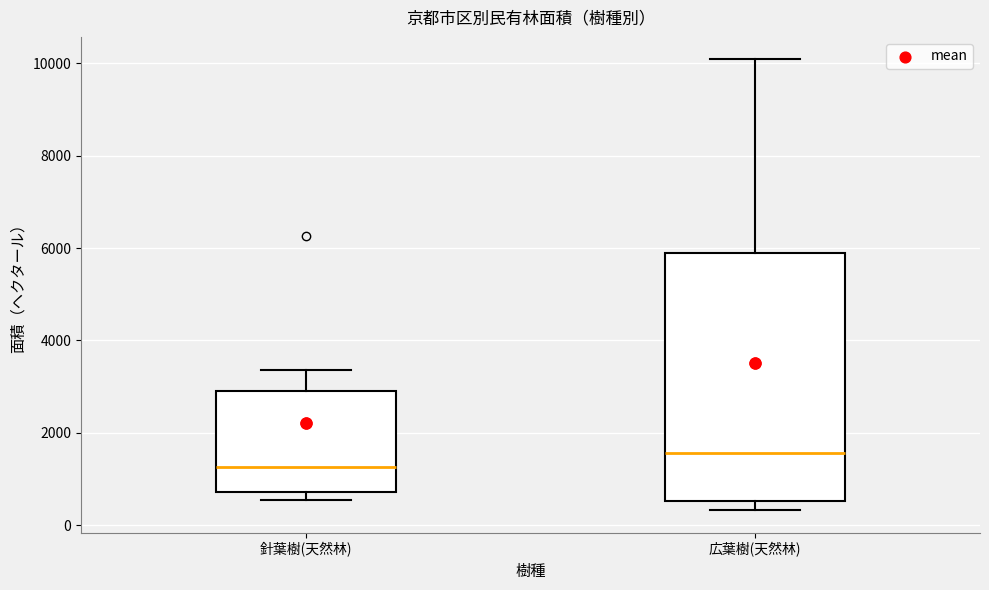

Reading left to right, transcribe this box plot: for each box, give where its median line is, the range the box spans, and where its two whiskers end, as read against the y-axis. The values are not printed on the chart, so give them approximately, as read against the axis.

針葉樹(天然林): median 1200, box 800 to 3000, whiskers 600 to 3400
広葉樹(天然林): median 1600, box 600 to 6000, whiskers 400 to 10000